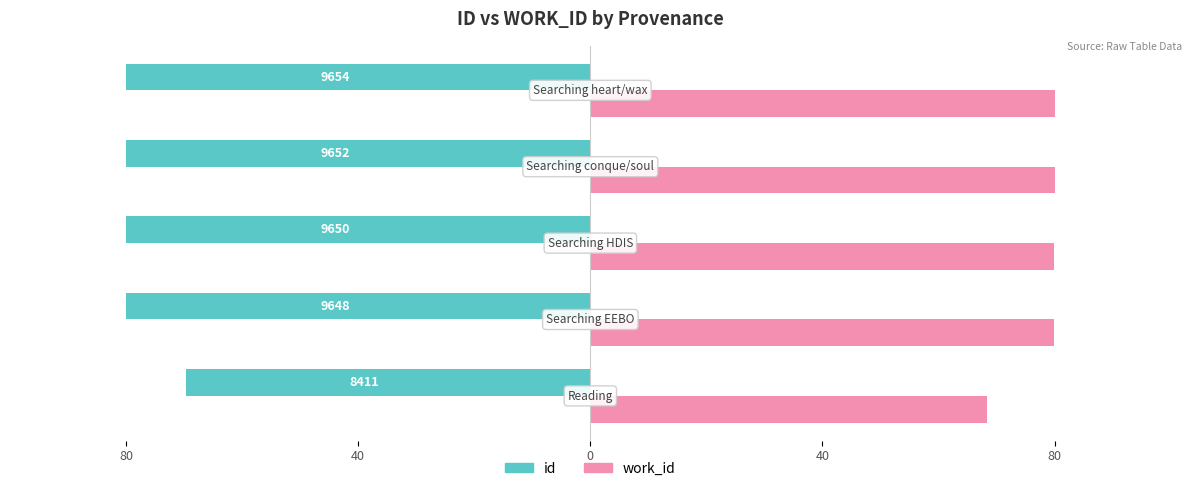

What are all the series names shown in the legend?

id, work_id